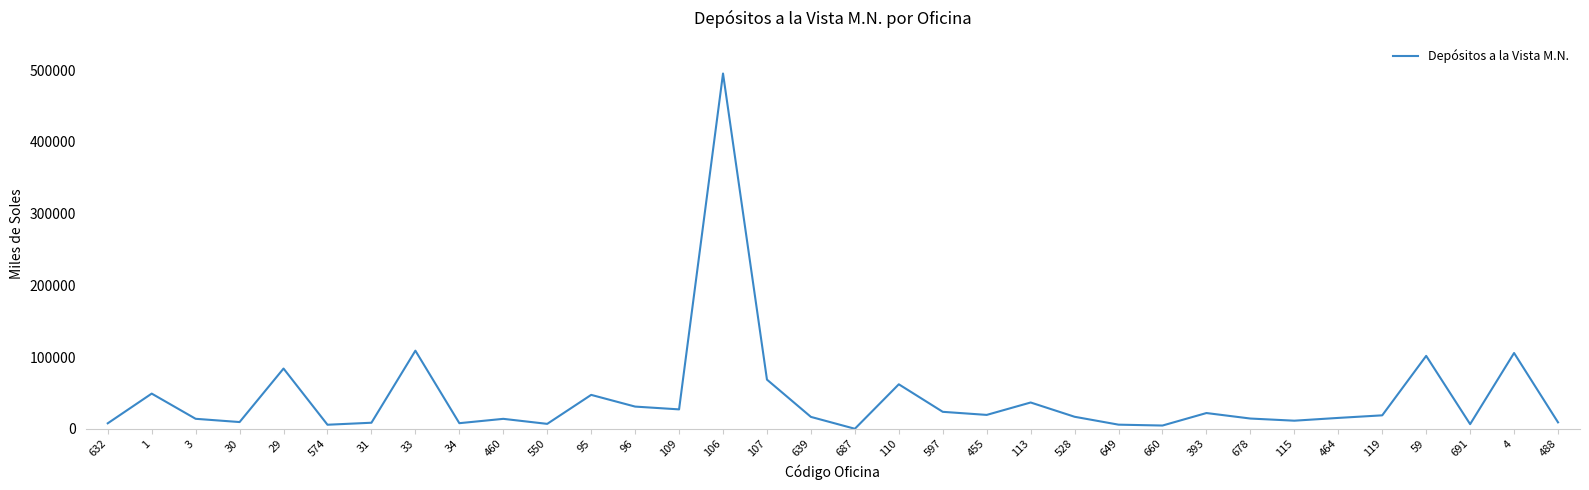

Approximately how many times larger is the value at 96 compared to 464?

2.0